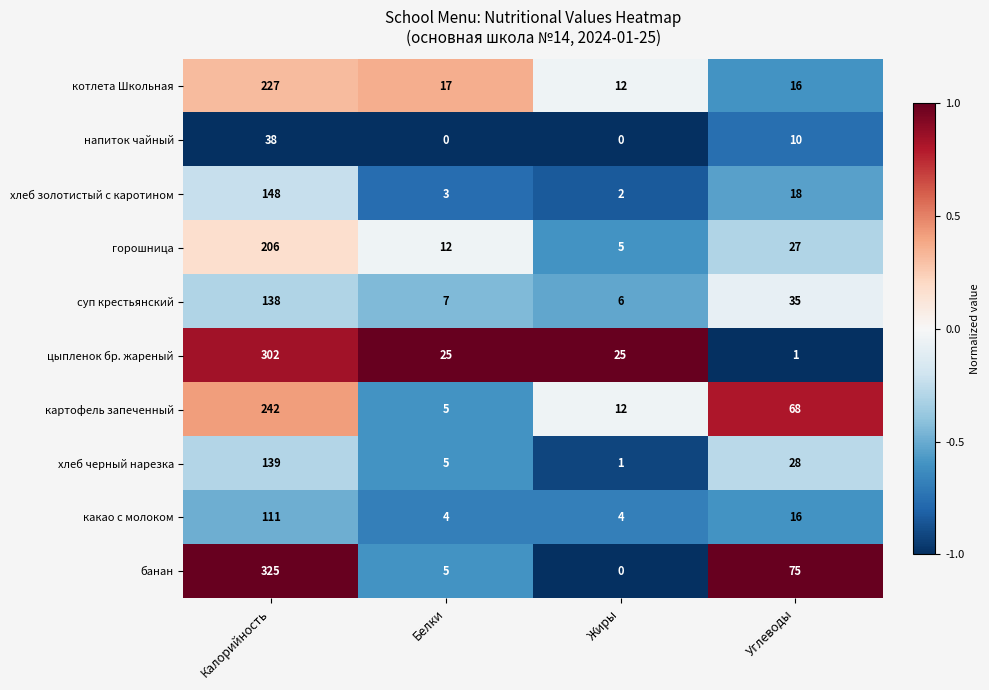

At which label does цыпленок бр. жареный first exceed 25?

Калорийность